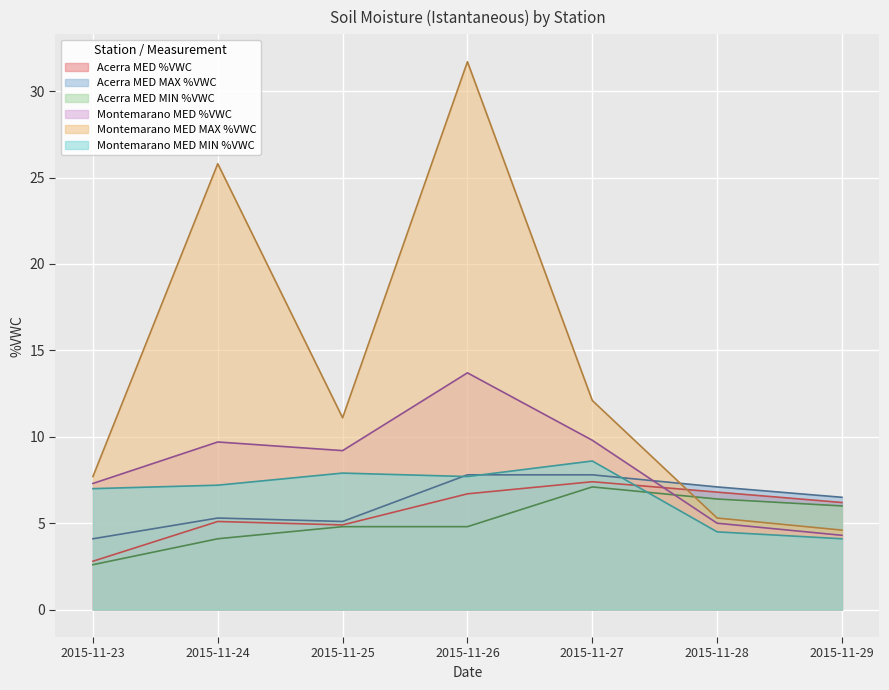

How many distinct data groups are displayed?

6